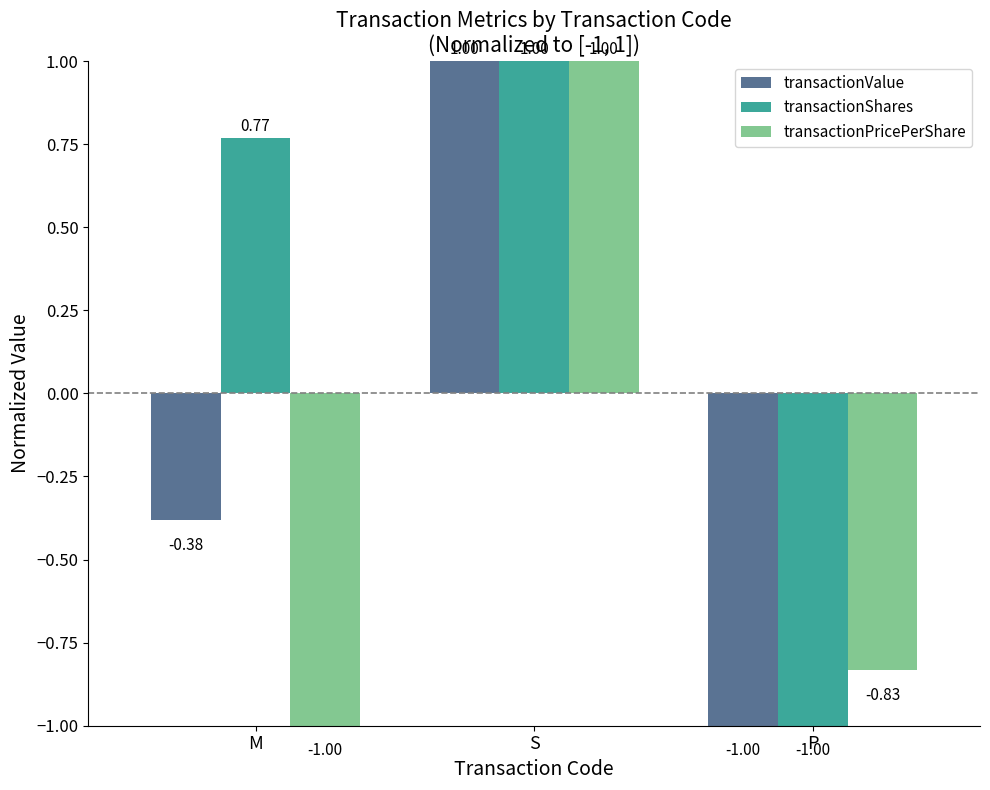

At which label does transactionShares reach its minimum?

P